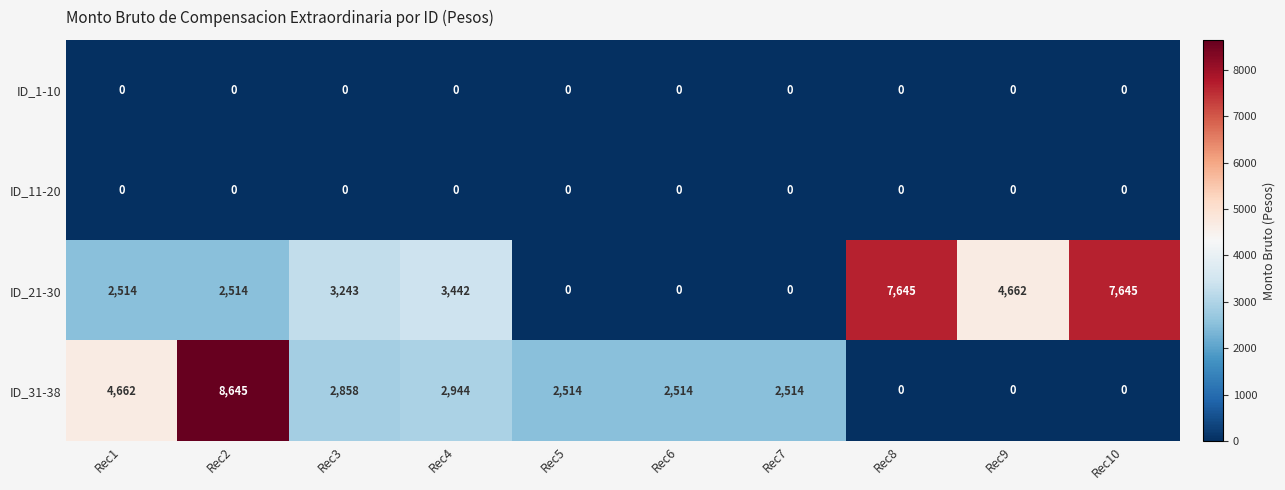

At which category is the sum across all series the highest?

Rec2